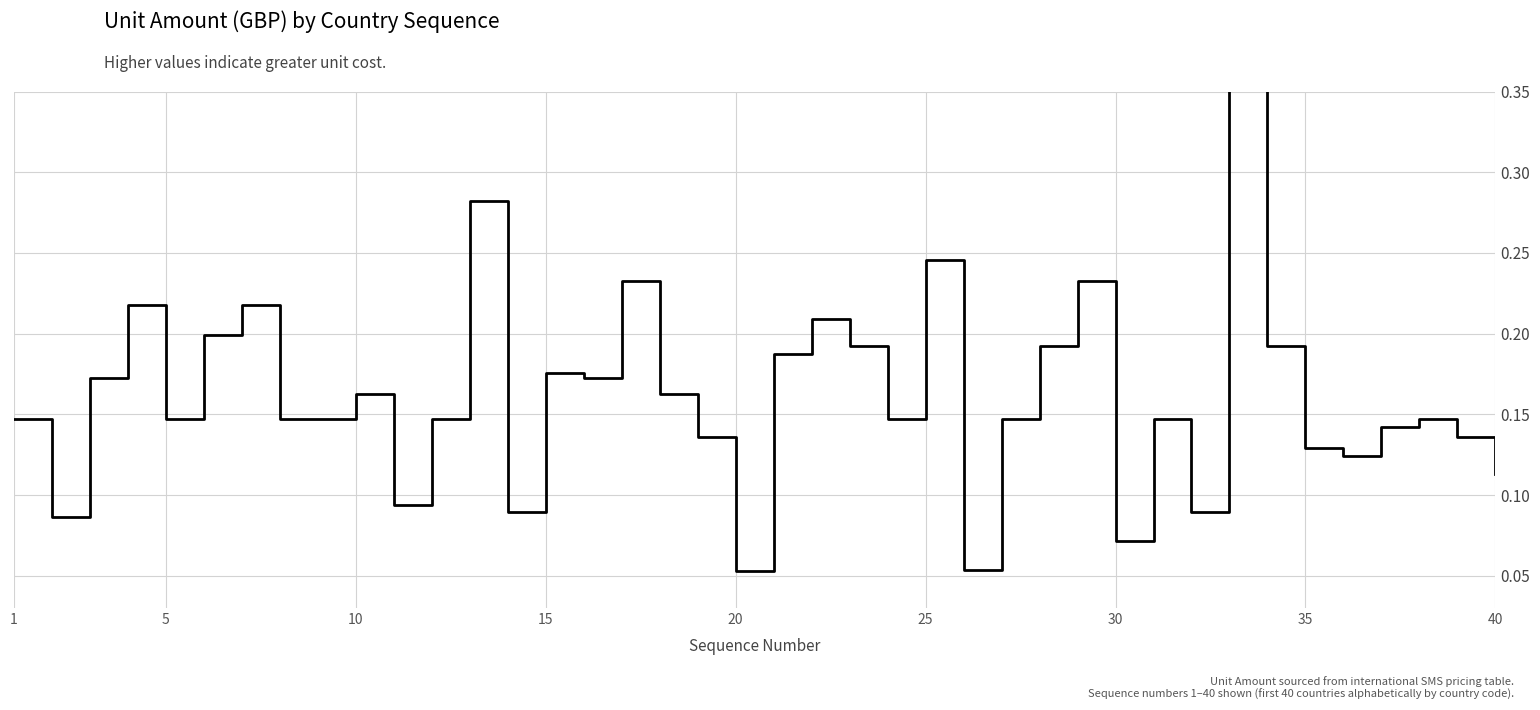

Is it true that the value at 35 is 0.1?

True